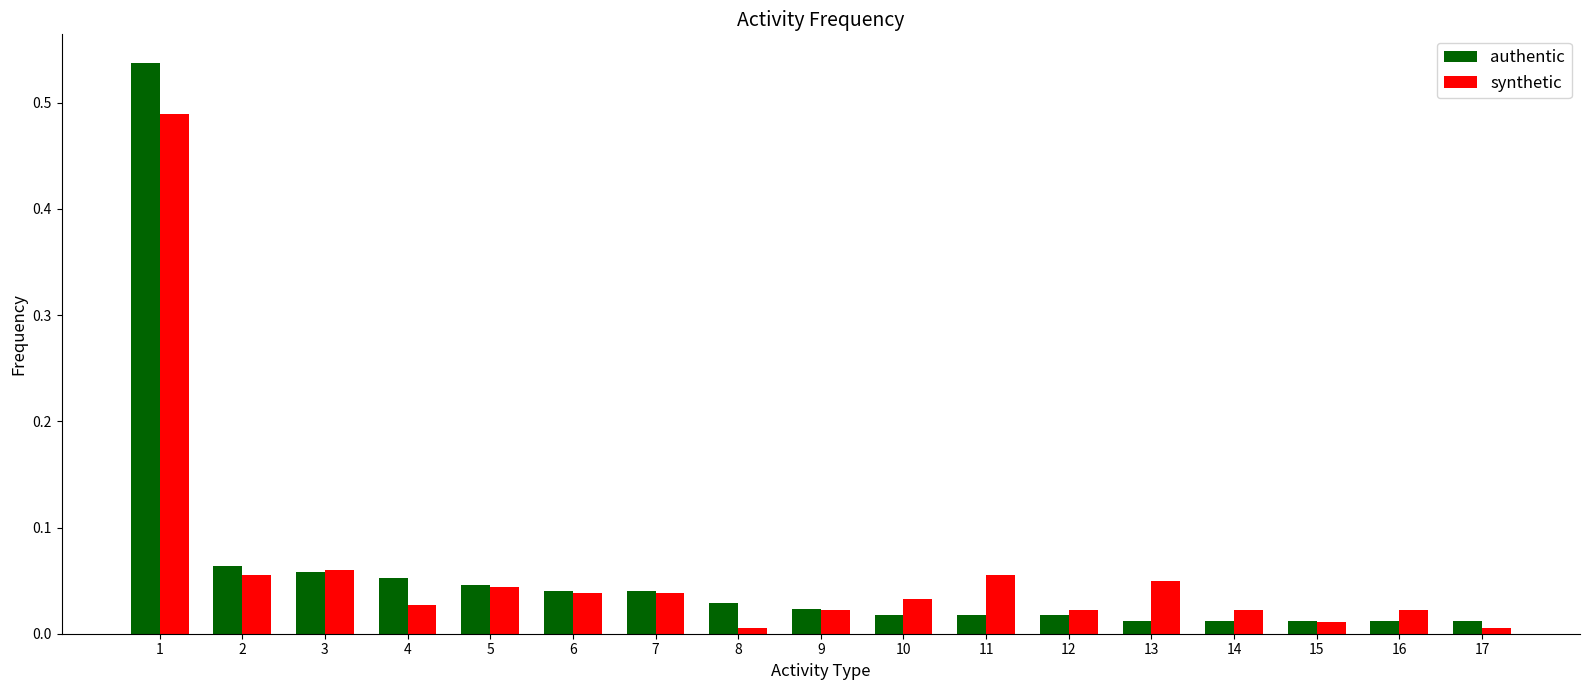

At which category does the chart reach its peak across all series?

1